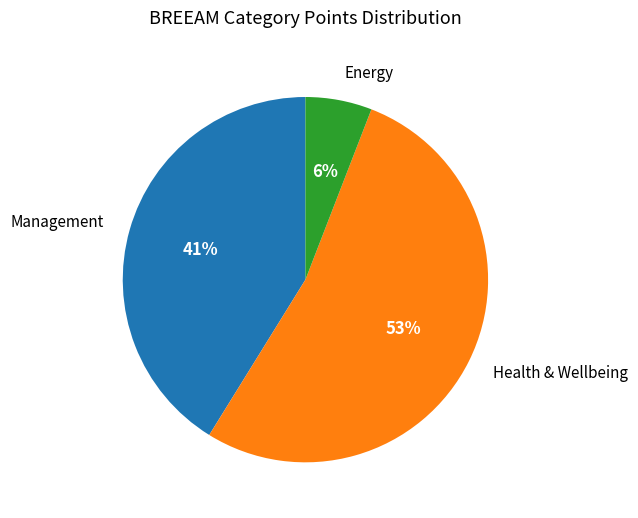

How many slices are in this pie chart?

3